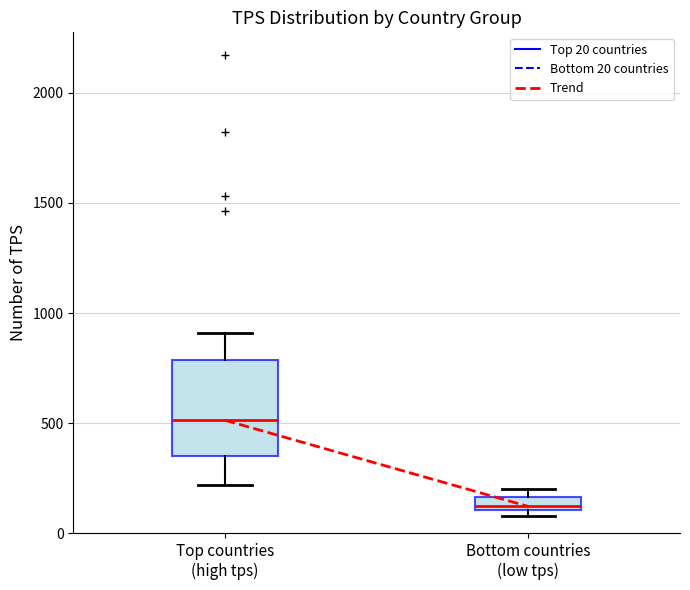

Which box is the tallest, from its lower edge to its upper edge?

Top countries (high tps)